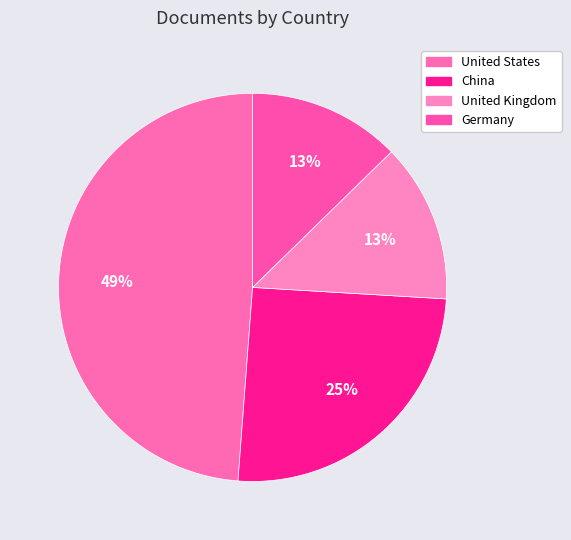

How many slices are in this pie chart?

4